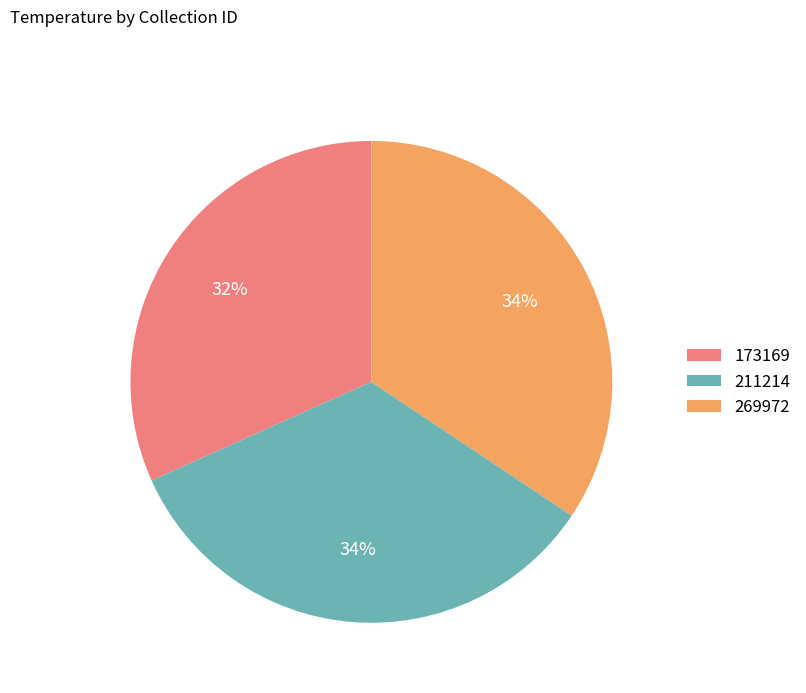

Does any single category account for the majority?

No